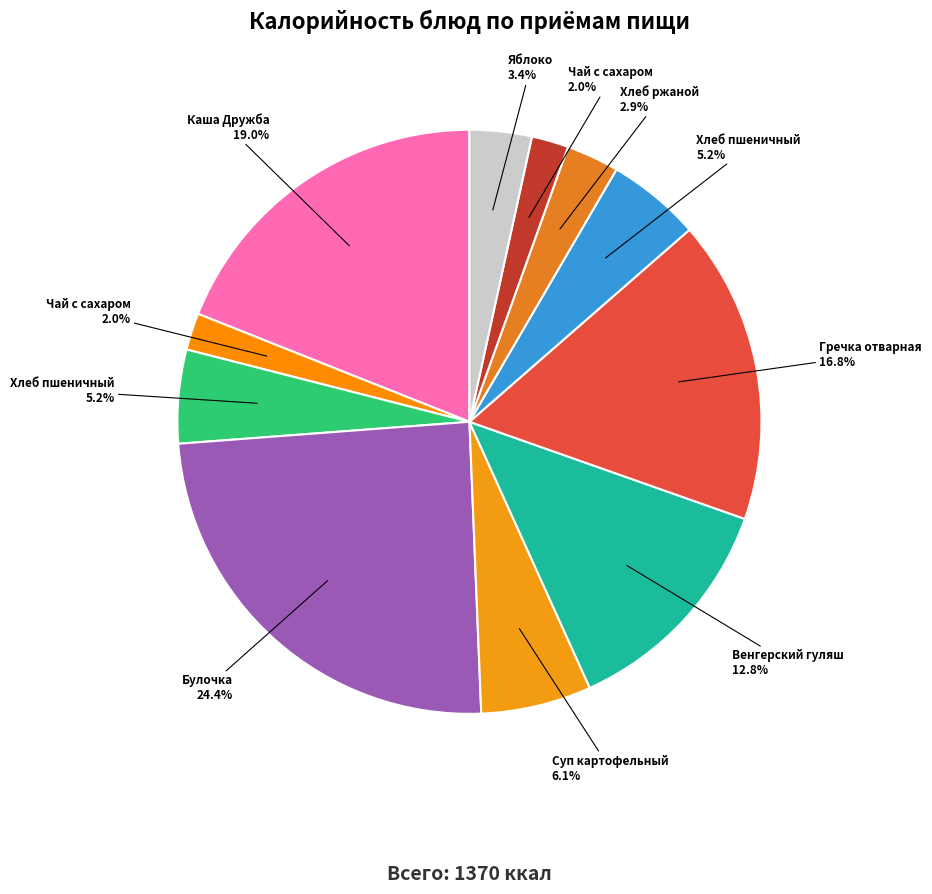

How many segments does this pie chart have?

11